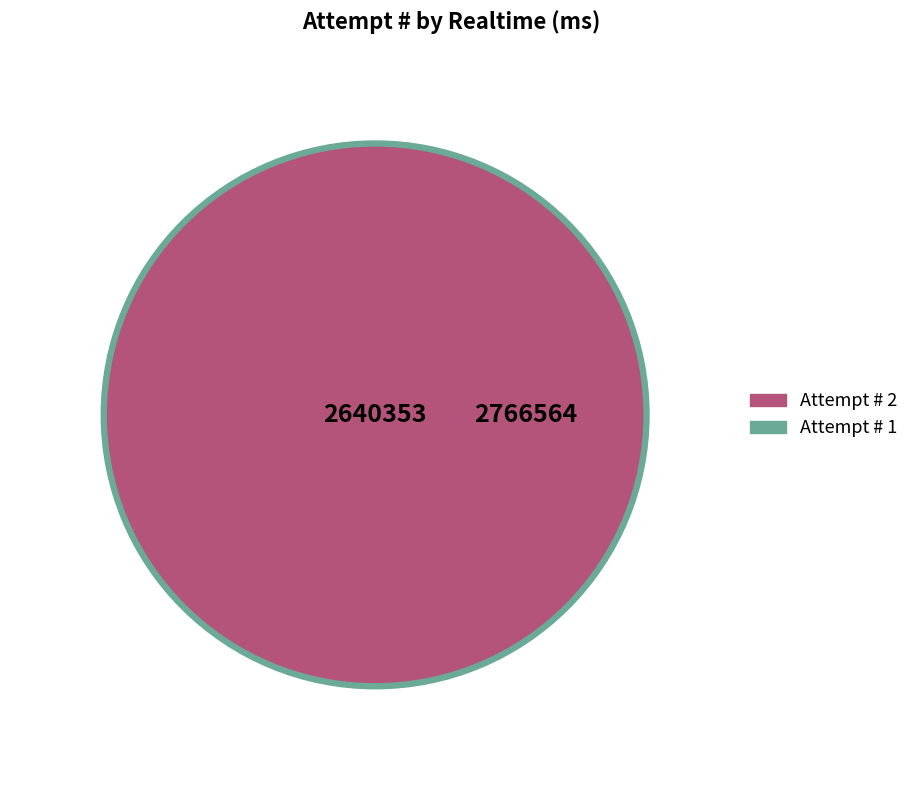

To the nearest percent, what percentage of the pie is 2?

49%